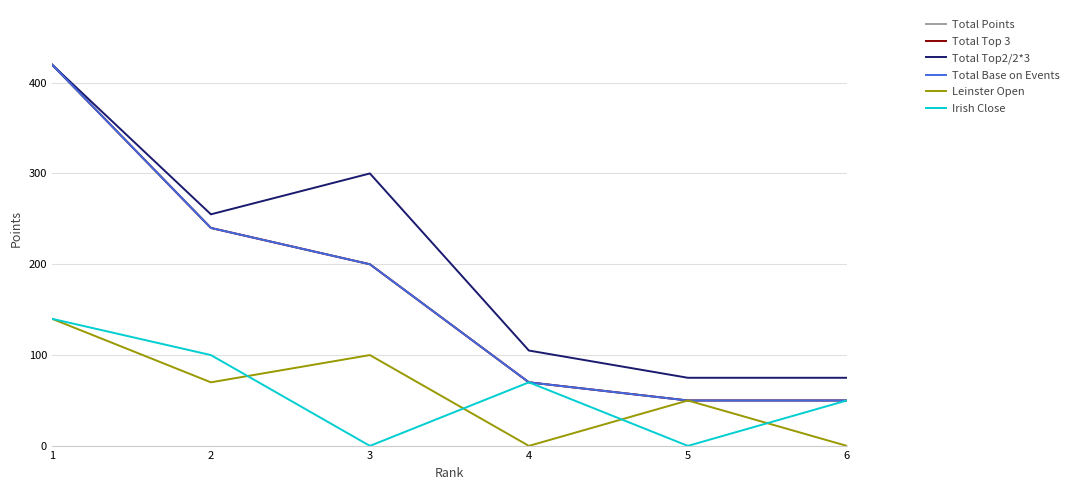

Does the chart display data point markers on the line(s)?

No